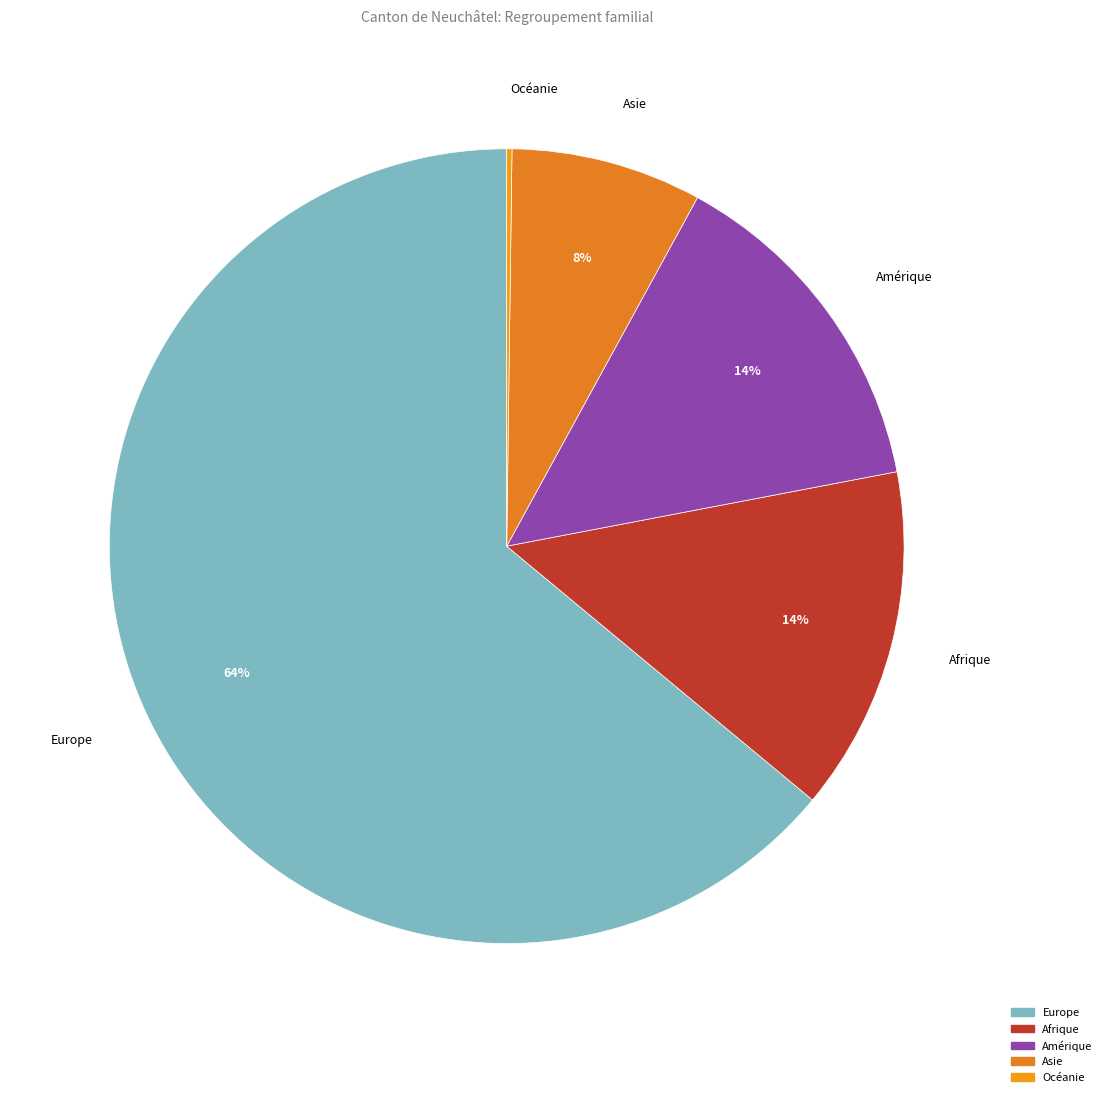

Which slice is the smallest?

Océanie